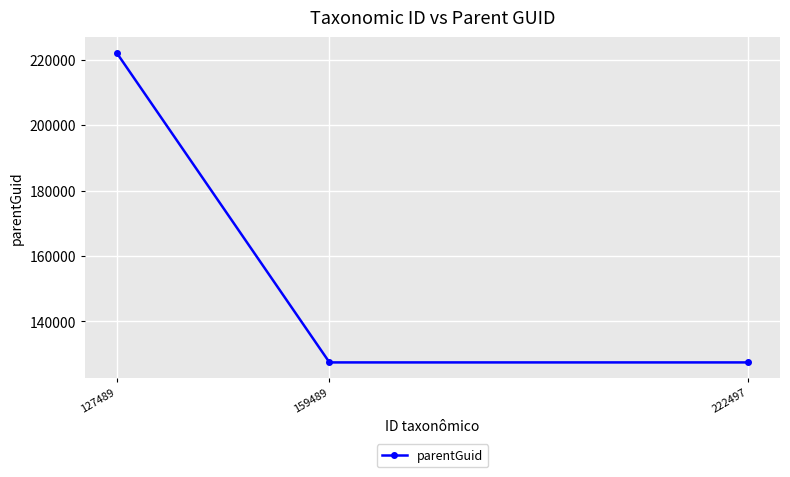

True or false: the data shows 222139 at 127489.

True